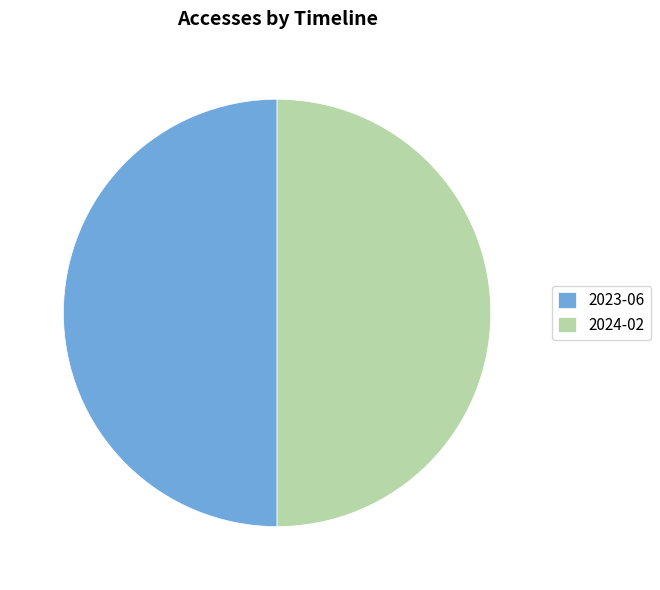

Do 2024-02 and 2023-06 together represent more than half of the pie?

Yes